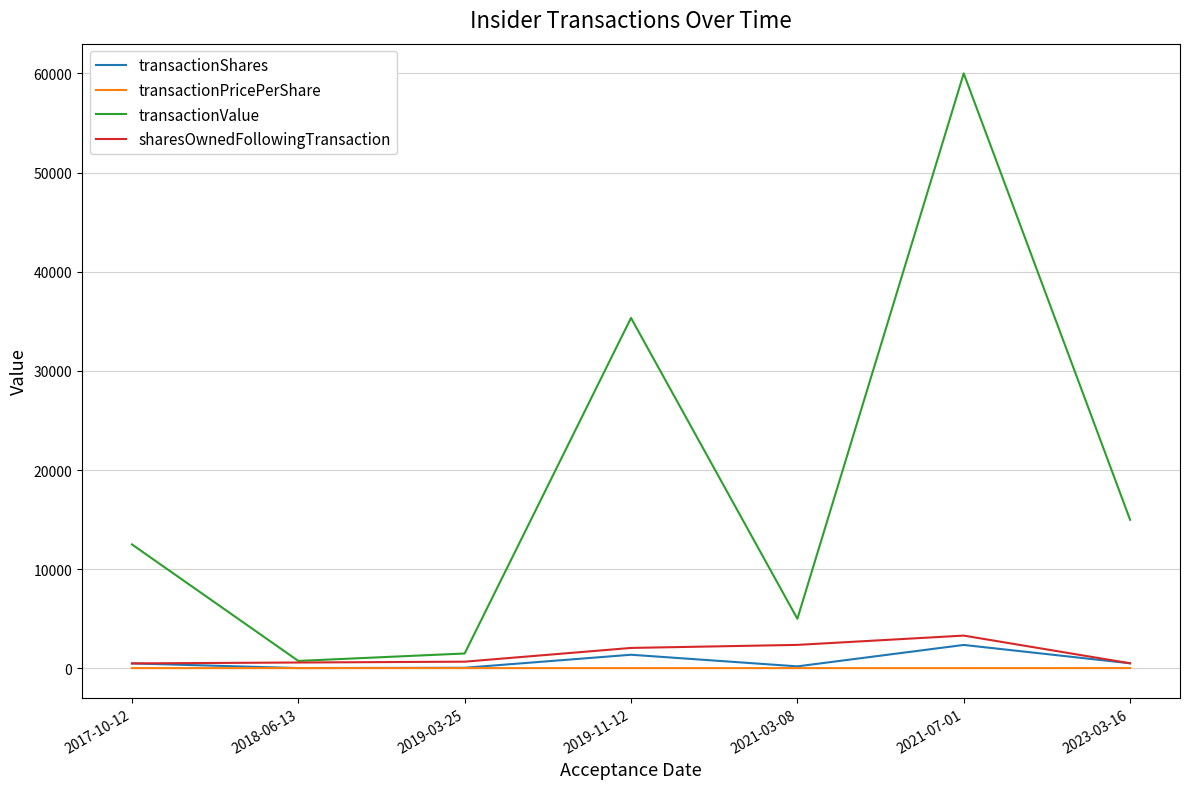

Which series has the largest total across all categories?

transactionValue